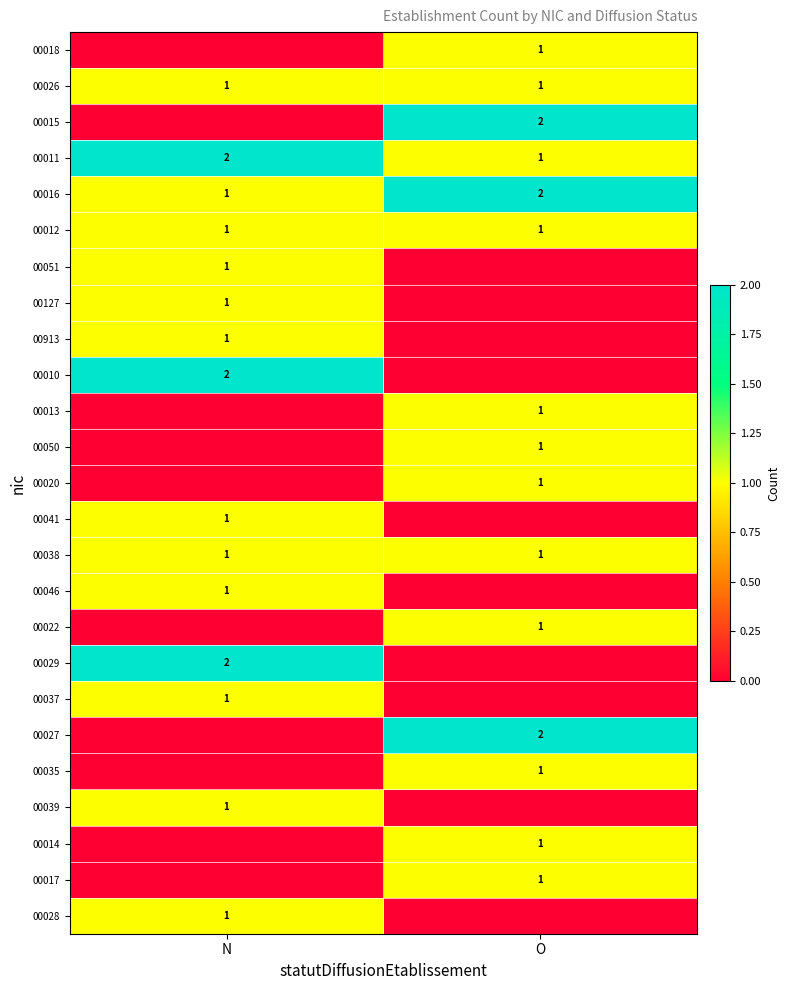

Is it true that 00017 equals 1 at O?

True